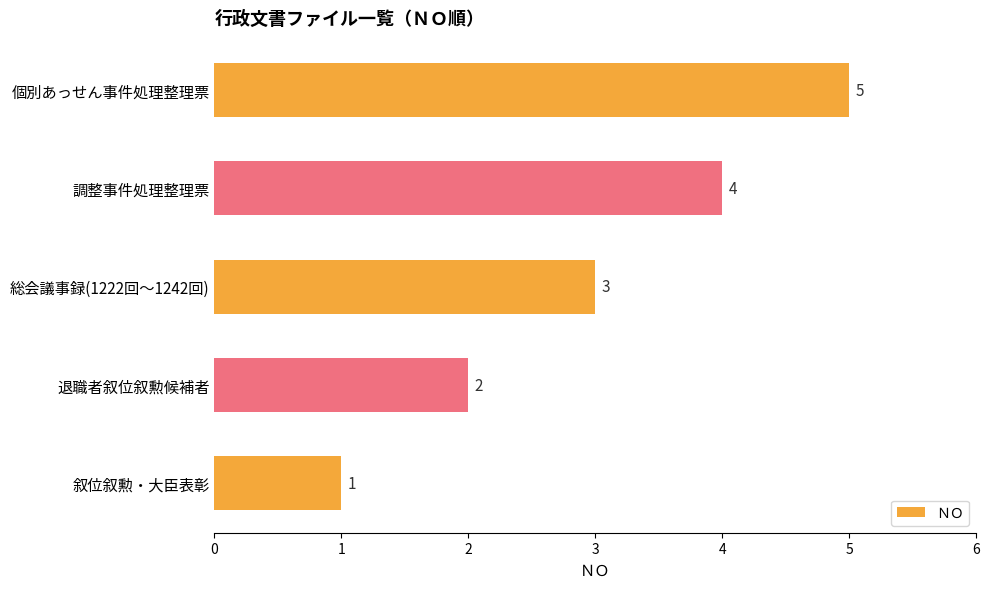

List the labels in order of value, smallest first.

叙位叙勲・大臣表彰, 退職者叙位叙勲候補者, 総会議事録(1222回～1242回), 調整事件処理整理票, 個別あっせん事件処理整理票